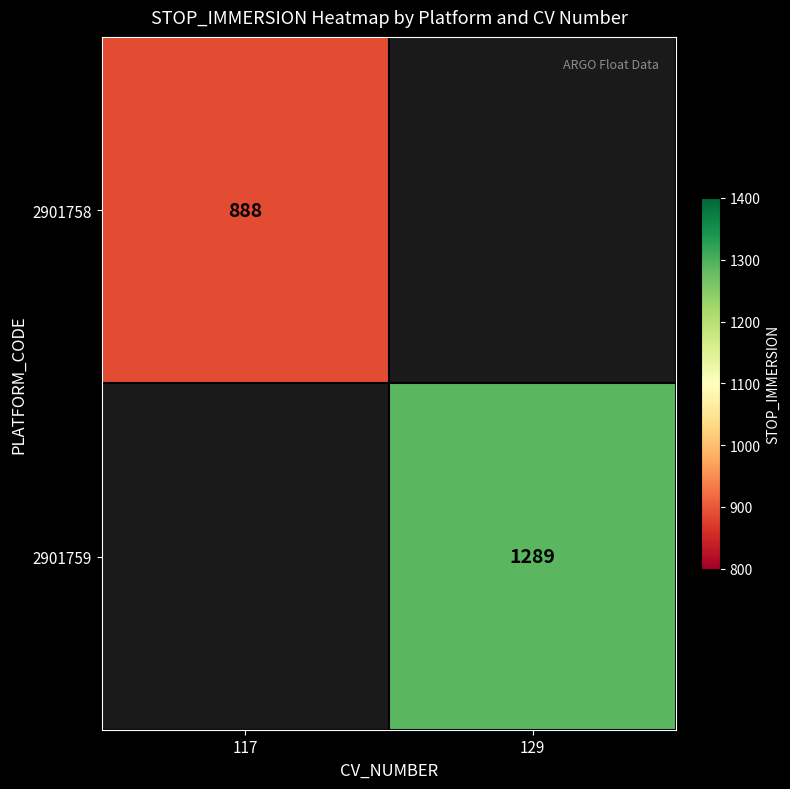

The 2901758 series shows 1212.3 at 117. True or false?

False